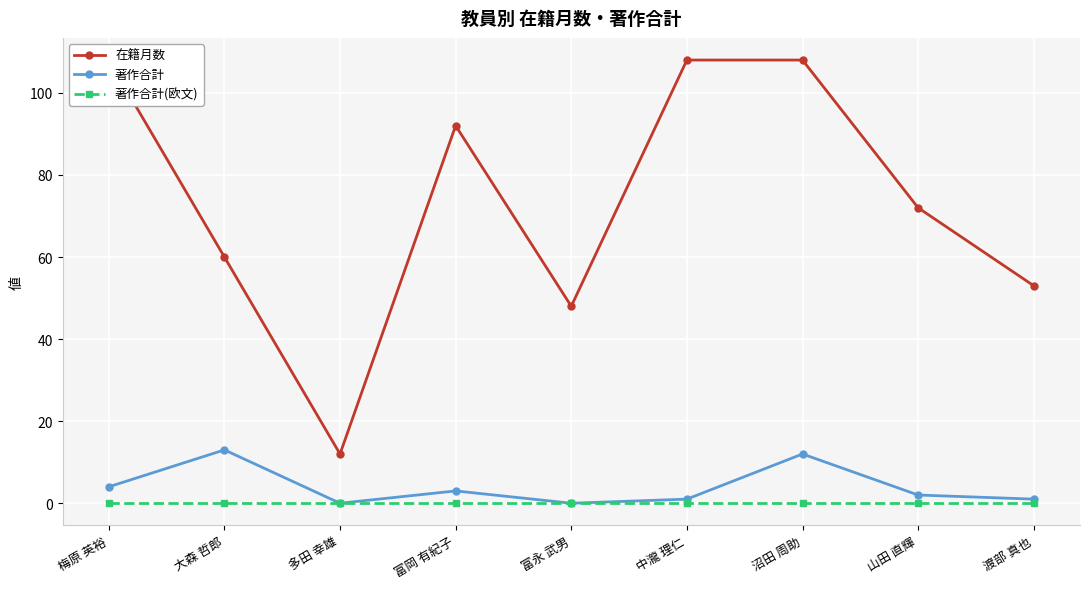

Reading left to right, what are all the values shown in this chart?

在籍月数: 梅原 英裕=108	大森 哲郎=60	多田 幸雄=12	富岡 有紀子=92	富永 武男=48	中瀧 理仁=108	沼田 周助=108	山田 直輝=72	渡部 真也=53
著作合計: 梅原 英裕=4	大森 哲郎=13	多田 幸雄=0	富岡 有紀子=3	富永 武男=0	中瀧 理仁=1	沼田 周助=12	山田 直輝=2	渡部 真也=1
著作合計(欧文): 梅原 英裕=0	大森 哲郎=0	多田 幸雄=0	富岡 有紀子=0	富永 武男=0	中瀧 理仁=0	沼田 周助=0	山田 直輝=0	渡部 真也=0